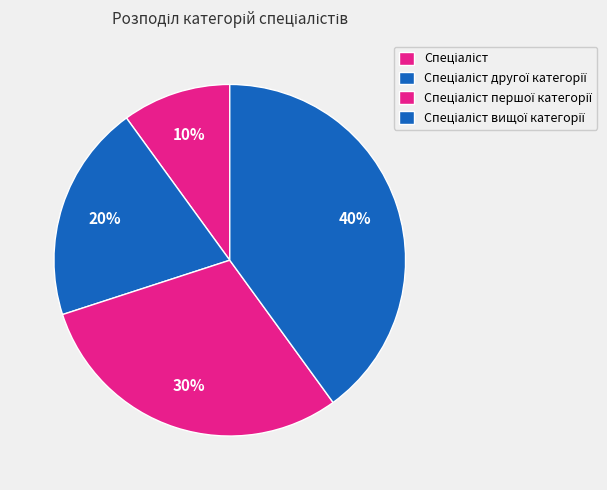

Which category has the smallest portion of the pie?

Спеціаліст